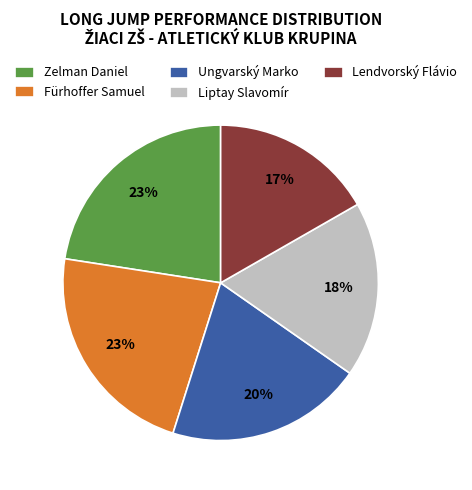

Between Liptay Slavomír and Fürhoffer Samuel, which is larger?

Fürhoffer Samuel